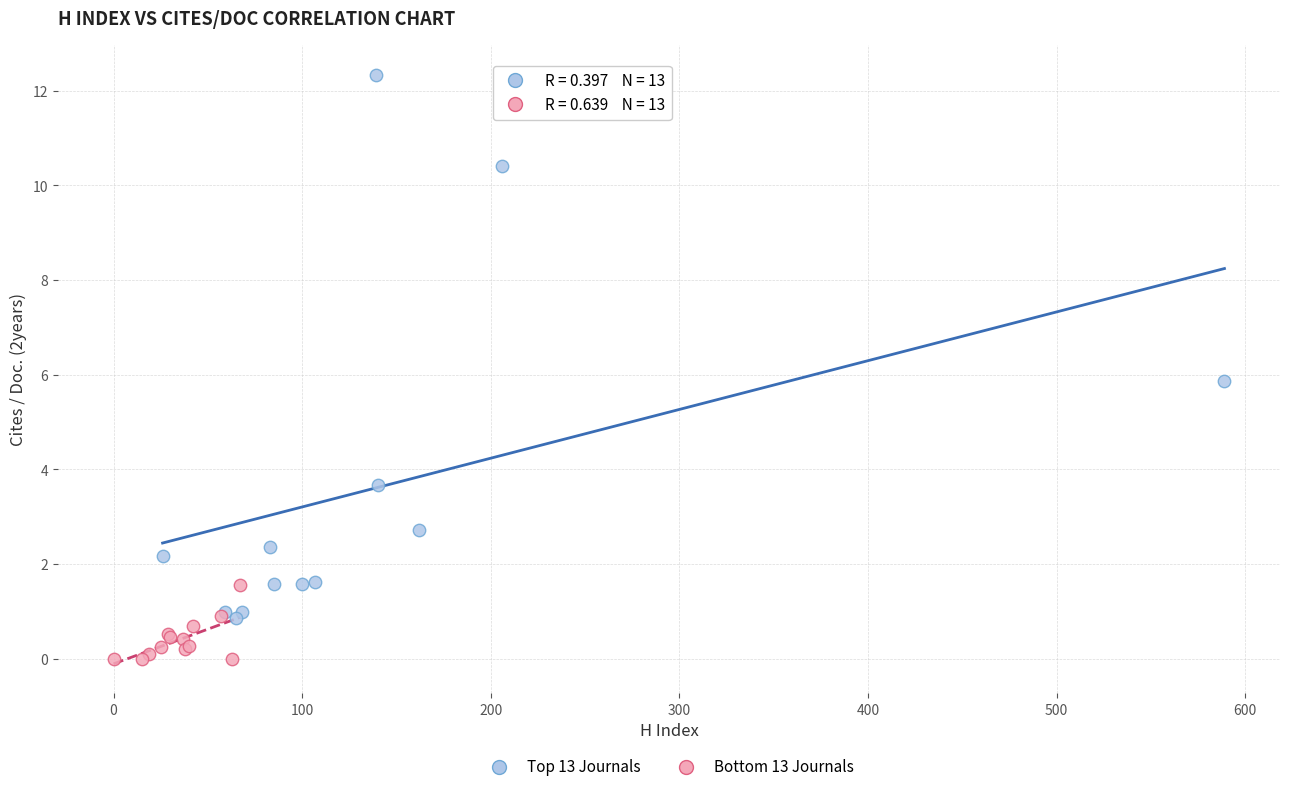

Which series has the largest Y range (max minus min)?

Top 13 Journals